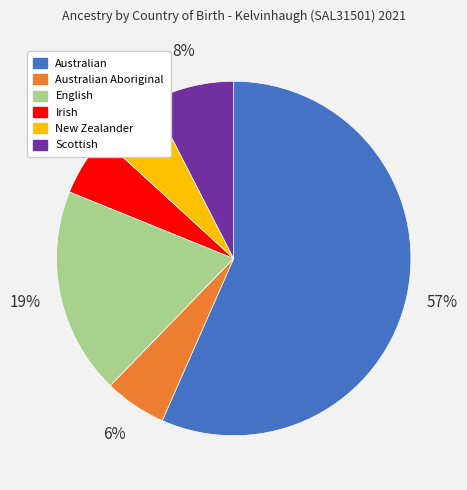

To the nearest percent, what is the difference between the Scottish and Irish slice percentages?

2%